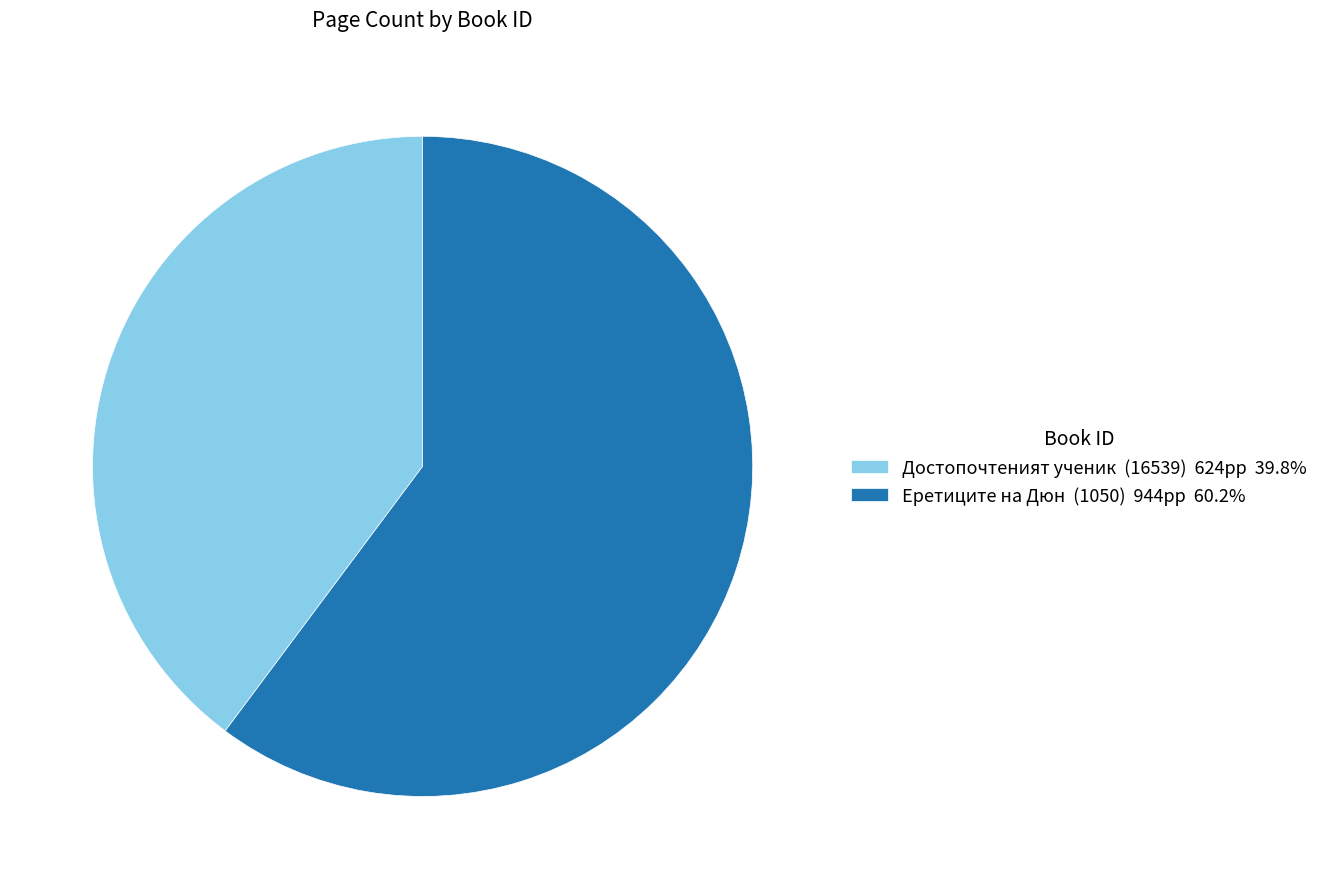

Does any single category account for the majority?

Yes